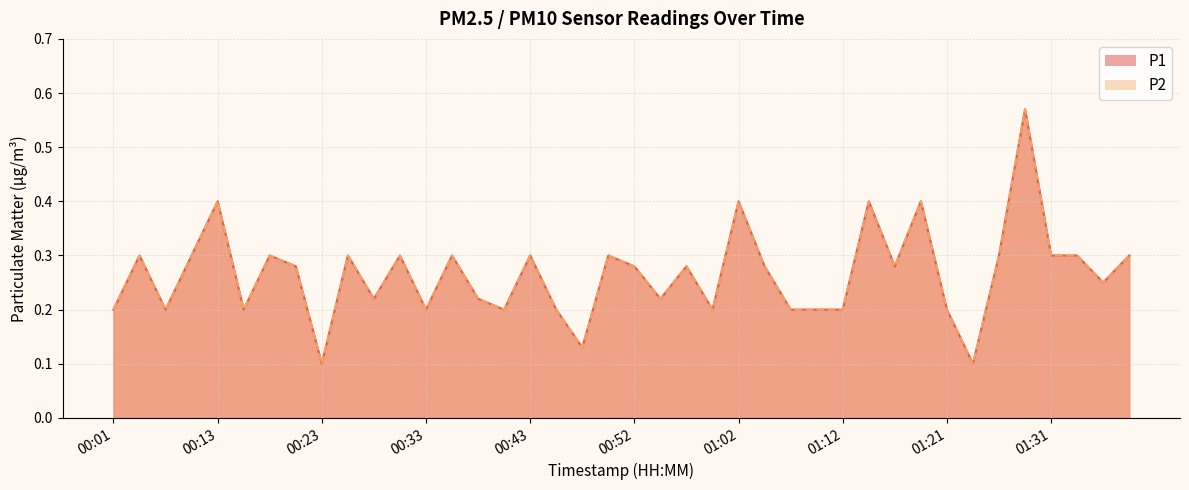

Which series has the widest spread of values?

P1